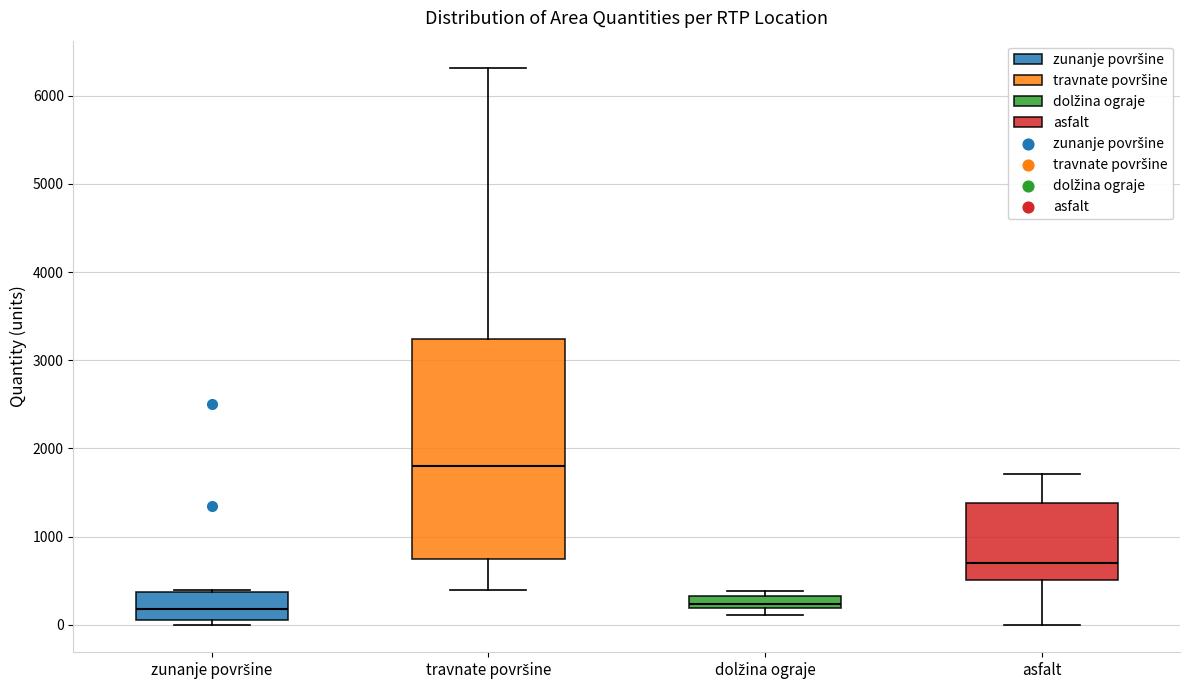

Where is the upper edge of the box for zunanje površine on the y-axis? The values are not printed on the chart, so give them approximately, as read against the axis.

400